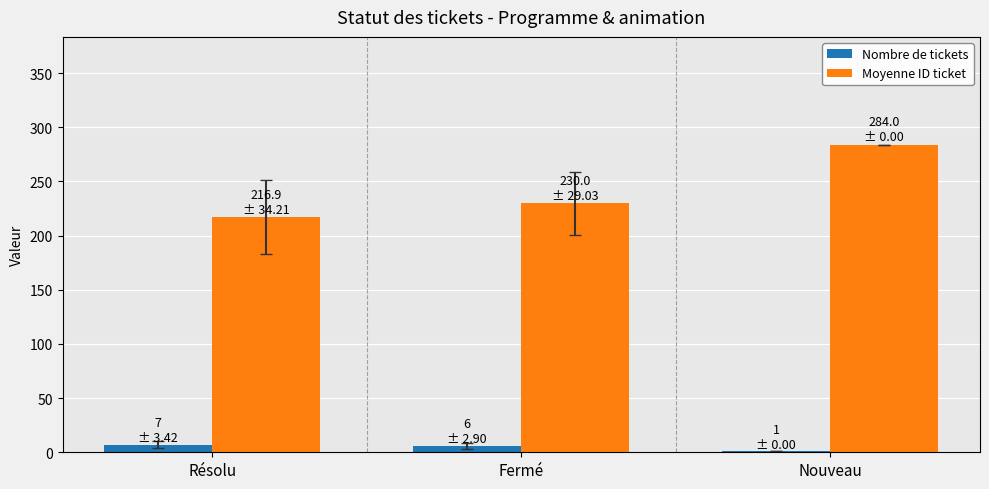

Between Résolu and Nouveau, which series saw the biggest shift?

Moyenne ID ticket